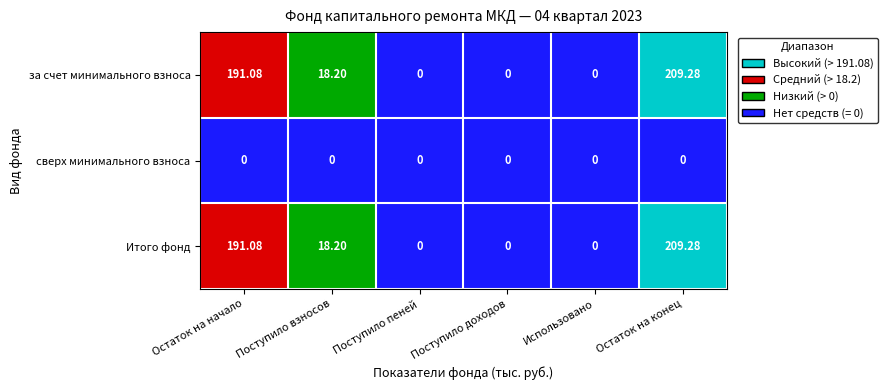

At which label does за счет минимального взноса reach its peak?

Остаток на конец